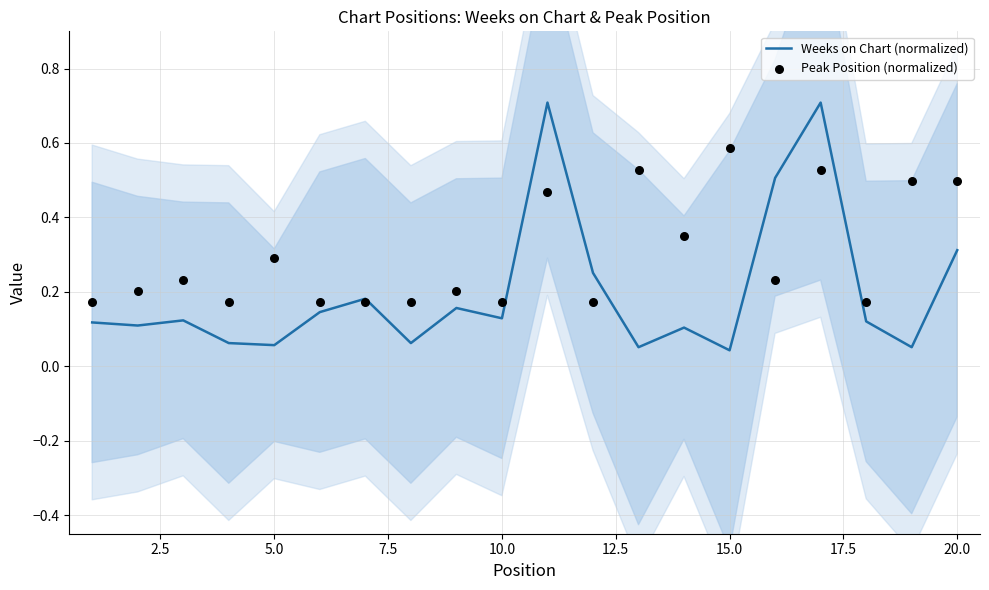

What is the maximum value for Weeks on Chart (normalized)?

0.7